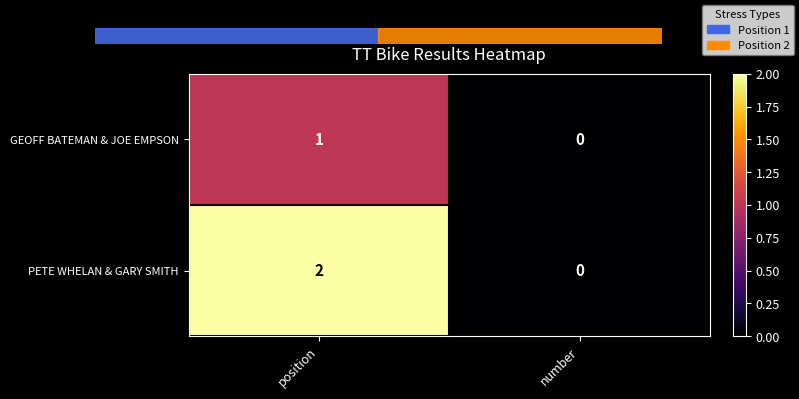

At which label is GEOFF BATEMAN & JOE EMPSON closest to 0?

number